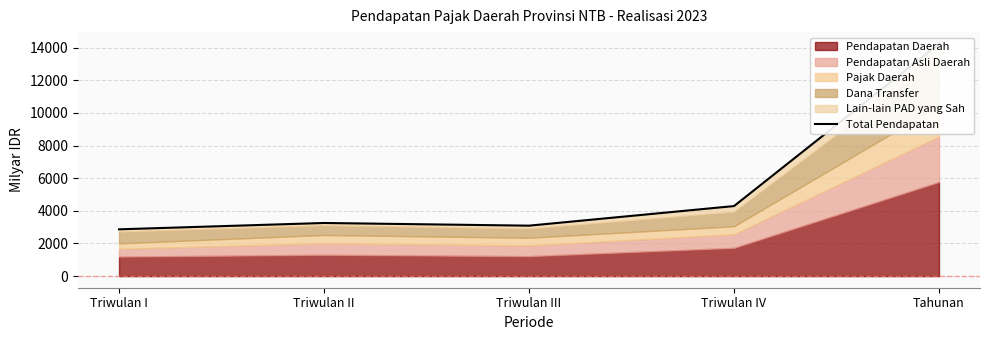

What is the average value?

5547.3